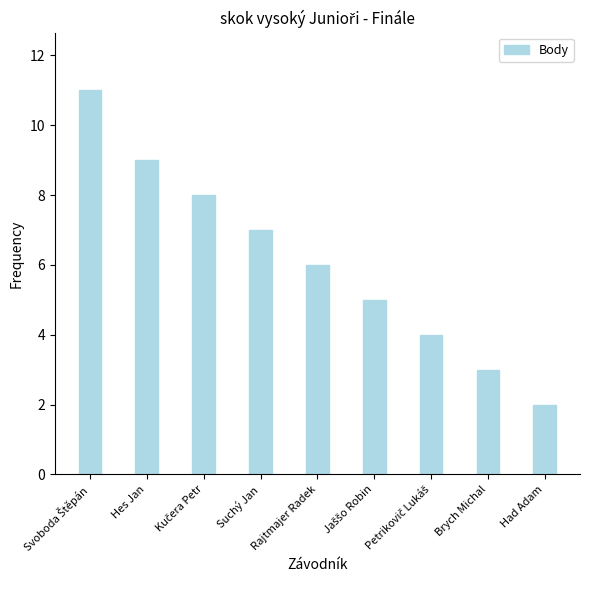

What is the difference between the maximum and minimum values?

9